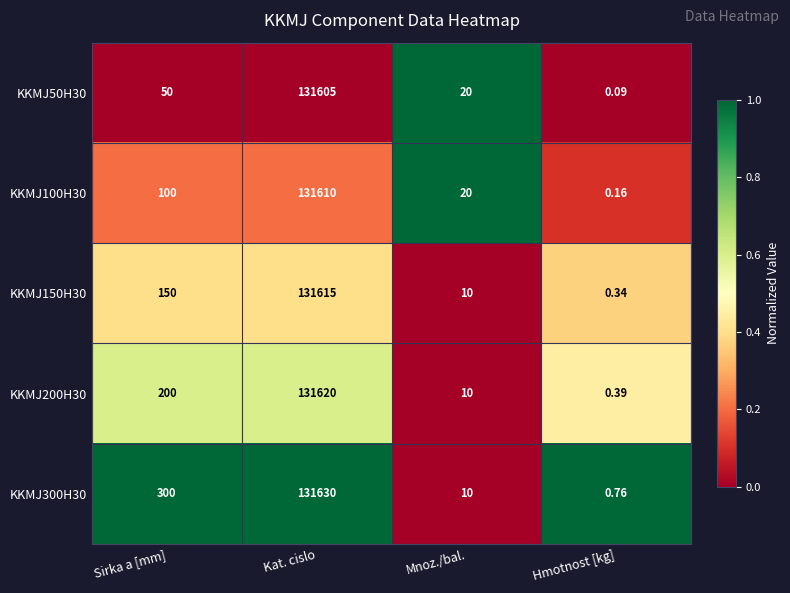

Rank the categories by KKMJ300H30 value from highest to lowest.

Kat. cislo, Sirka a [mm], Mnoz./bal., Hmotnost [kg]